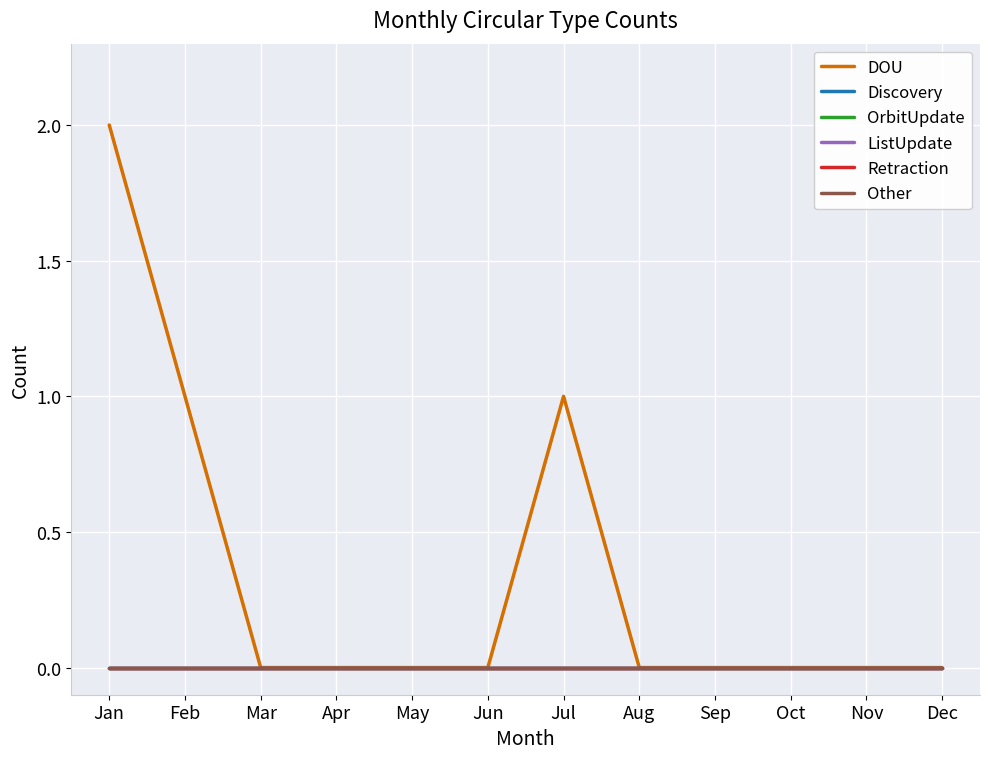

At Jul, list the series in order from largest to smallest.

DOU, Discovery, OrbitUpdate, ListUpdate, Retraction, Other